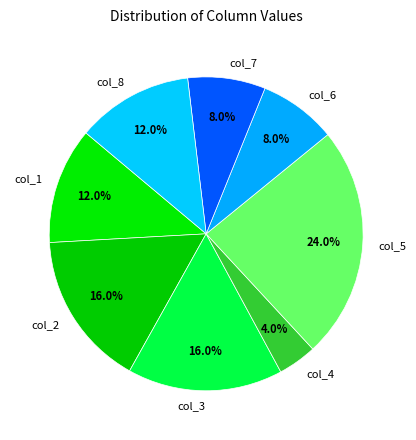

Does col_7 account for over 50% of the chart?

No